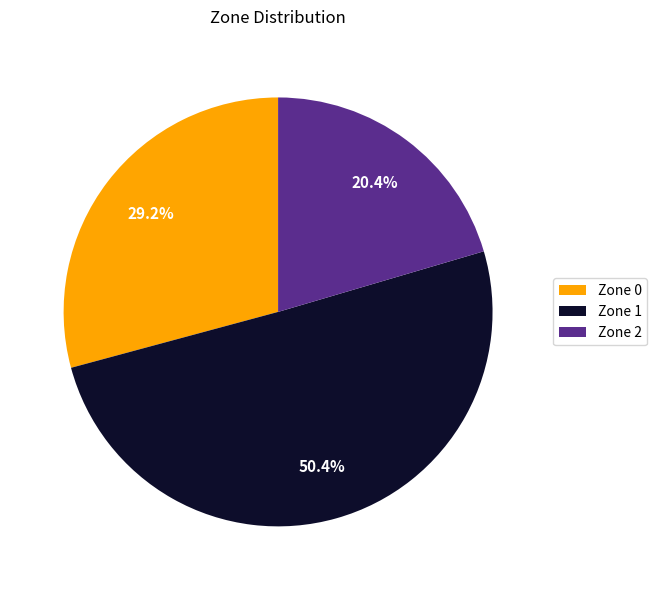

Count the number of slices in the pie.

3